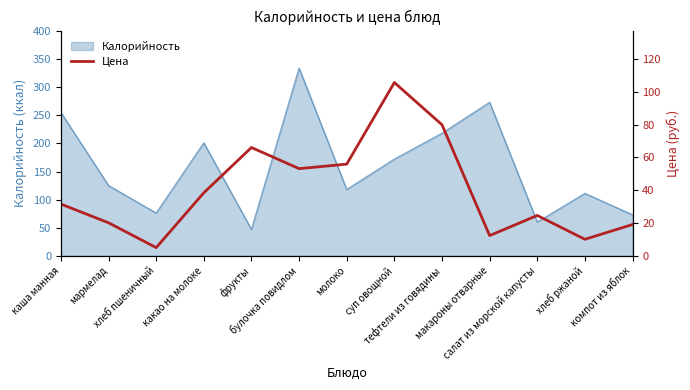

Which label corresponds to the smallest value in the chart?

хлеб пшеничный